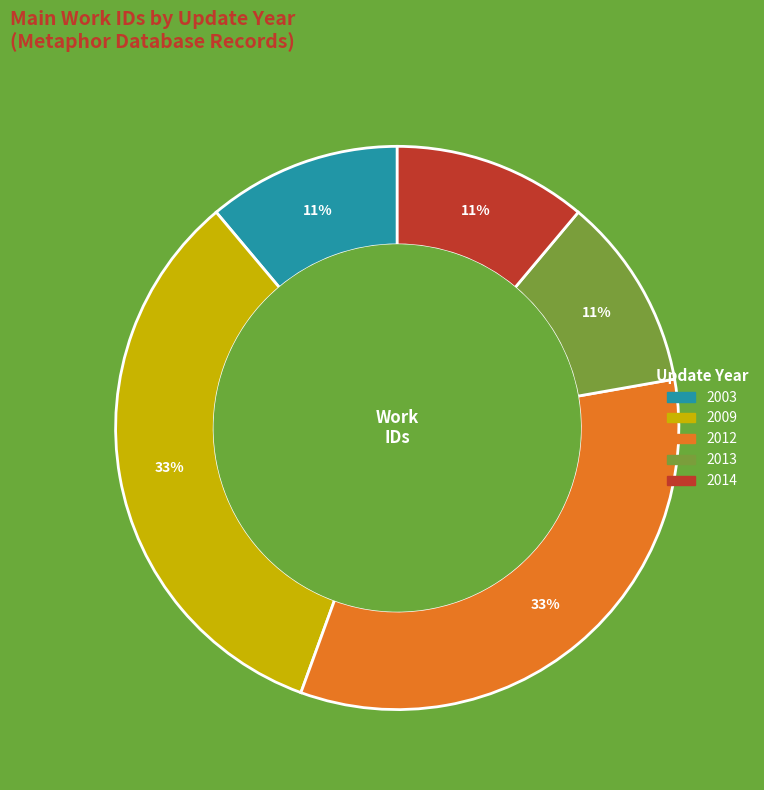

To the nearest percent, what is the difference between the largest and smallest slice percentages?

22%